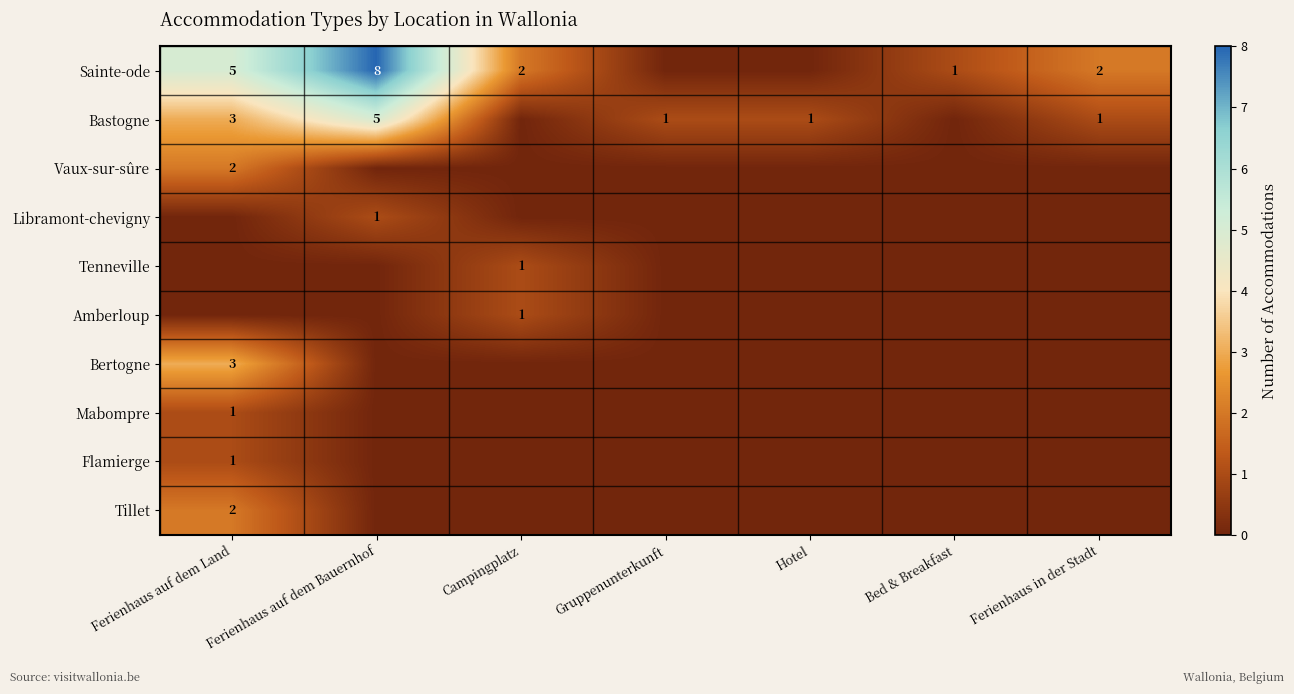

The value of Tillet at Ferienhaus auf dem Land is 0. True or false?

False